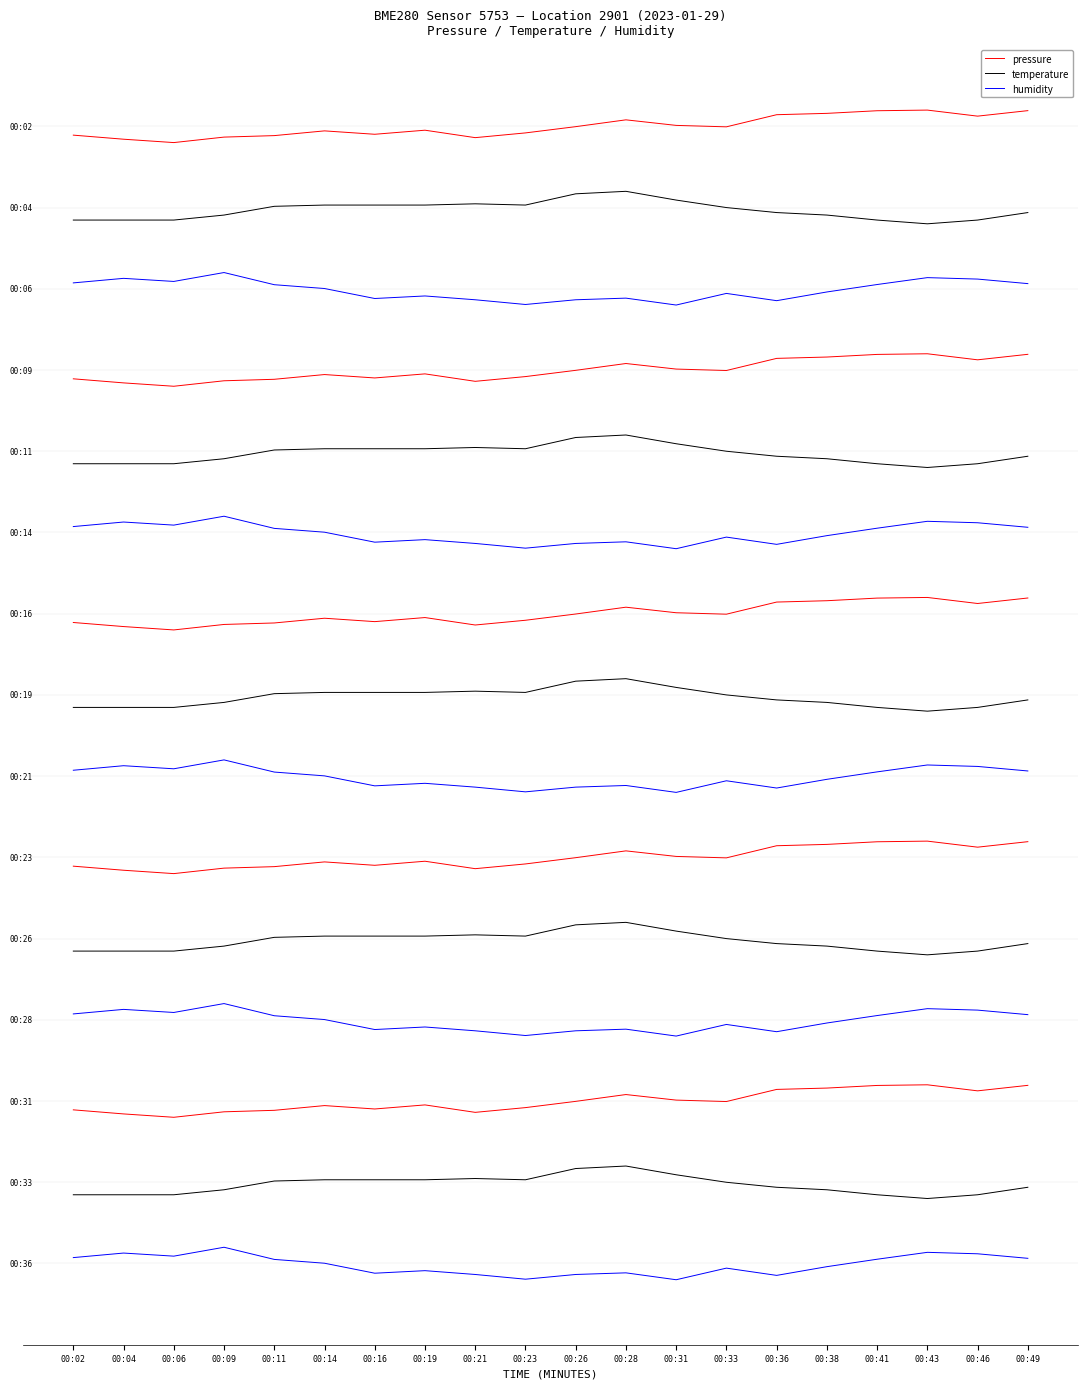

Where is the first local maximum for humidity?

00:04